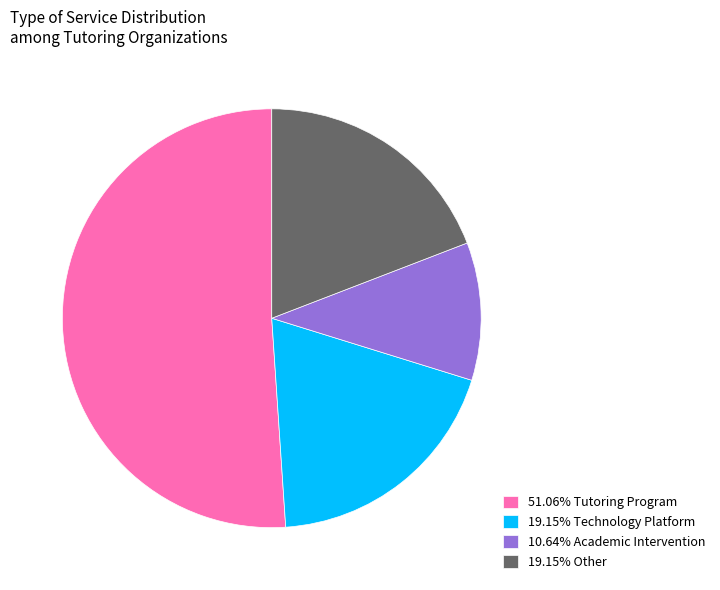

Approximately how many times larger is the value at 19.15% Other compared to 19.15% Technology Platform?

1.0